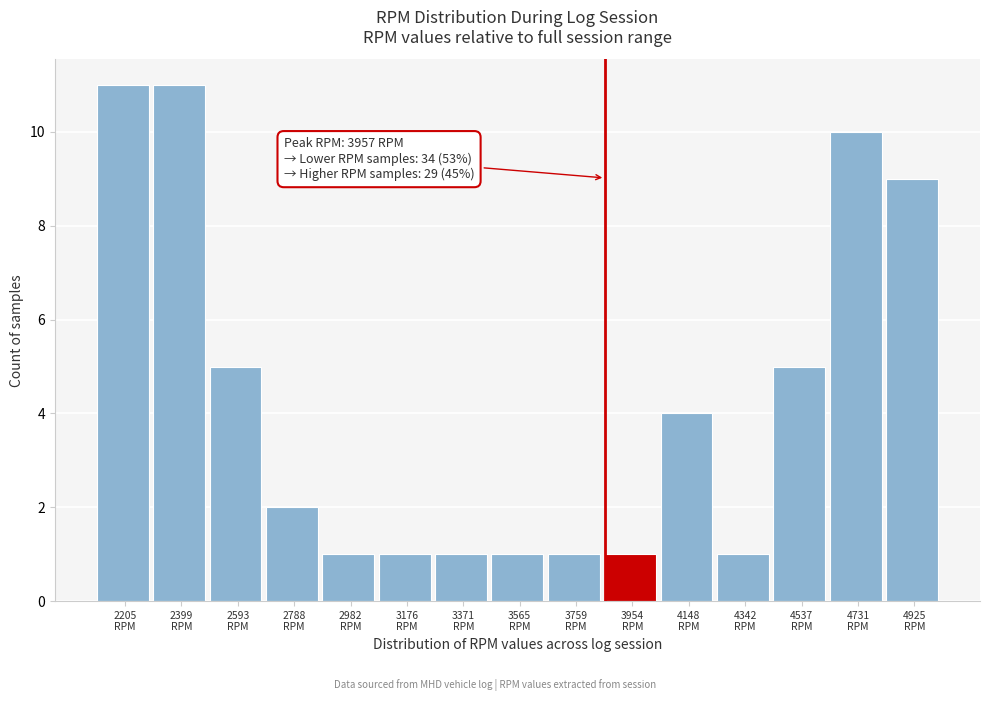

Reading left to right, transcribe all the data shown in this chart.

11	11	5	2	1	1	1	1	1	1	4	1	5	10	9